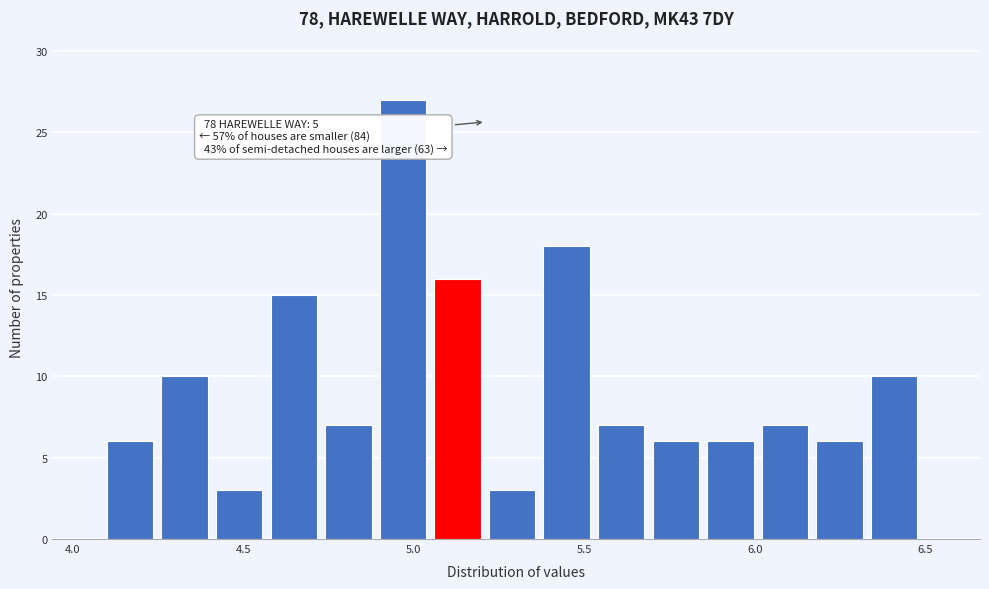

Read against the x-axis, roughly where is the centre of the tallest bar?

4.95